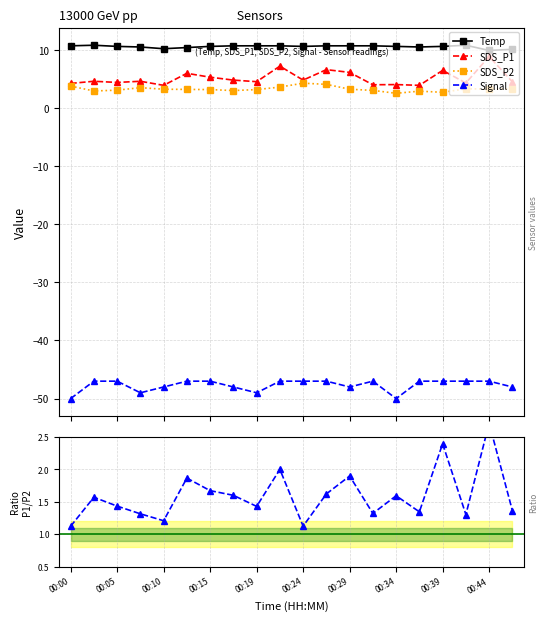

What is the value of the Signal point at the 13th from the left?

-48.0